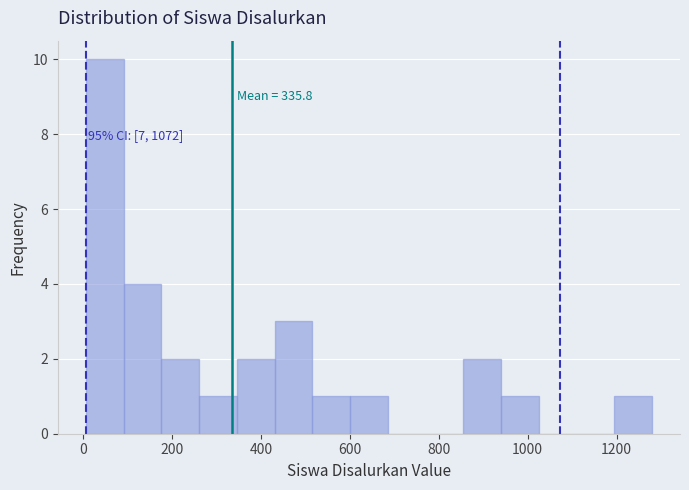

Over which range of the x-axis is the bar tallest?

0 to 100